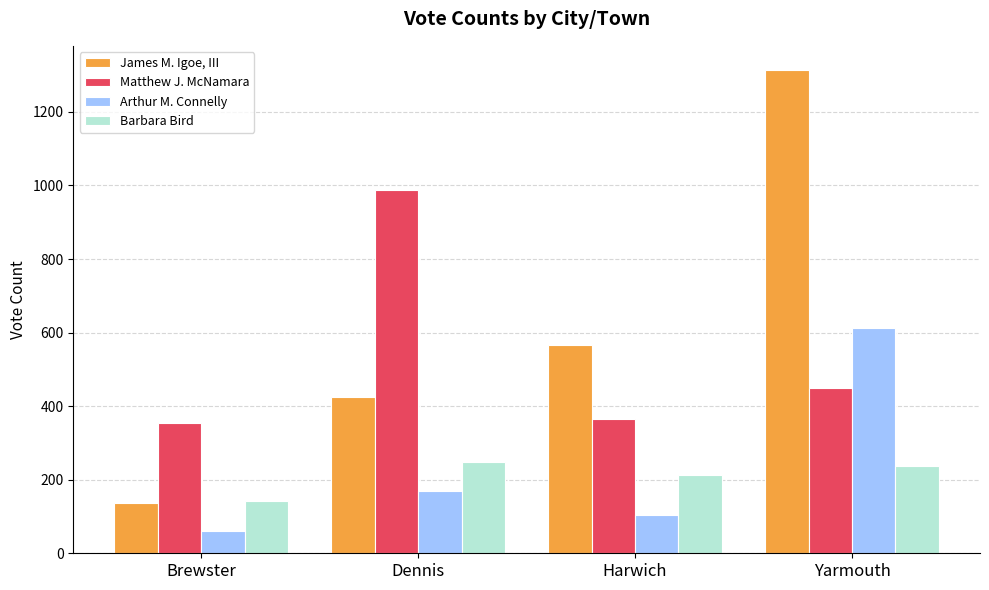

What value does the James M. Igoe, III series have at Yarmouth, to the nearest 100?

1300